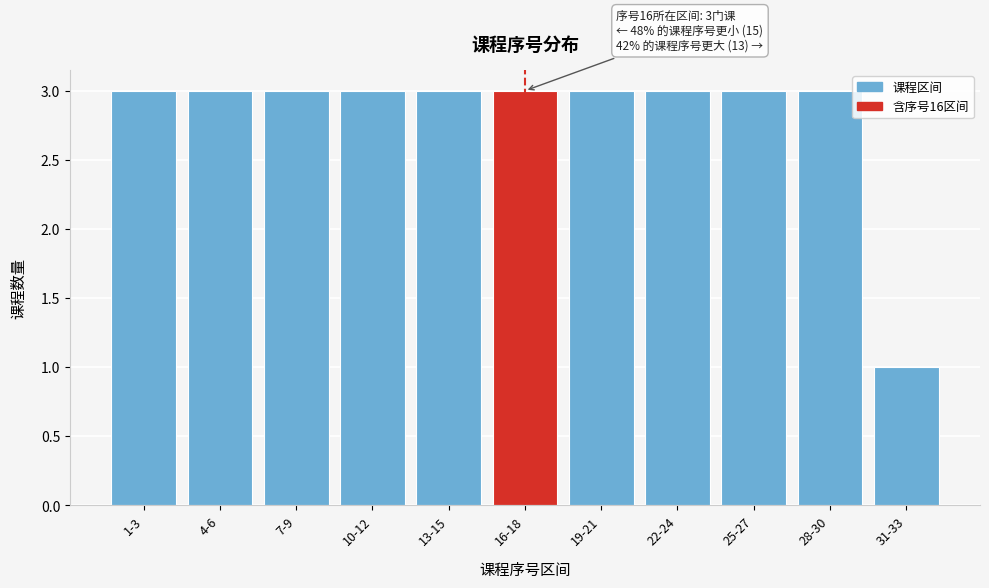

Reading left to right, extract all data points from this chart.

3	3	3	3	3	3	3	3	3	3	1